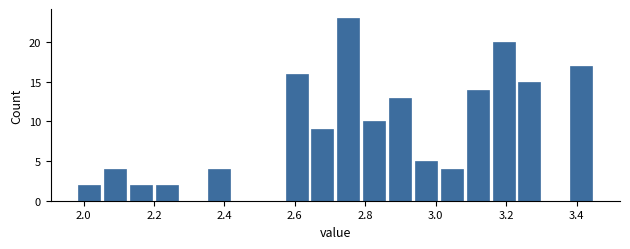

Read against the x-axis, roughly where is the centre of the tallest bar?

2.76